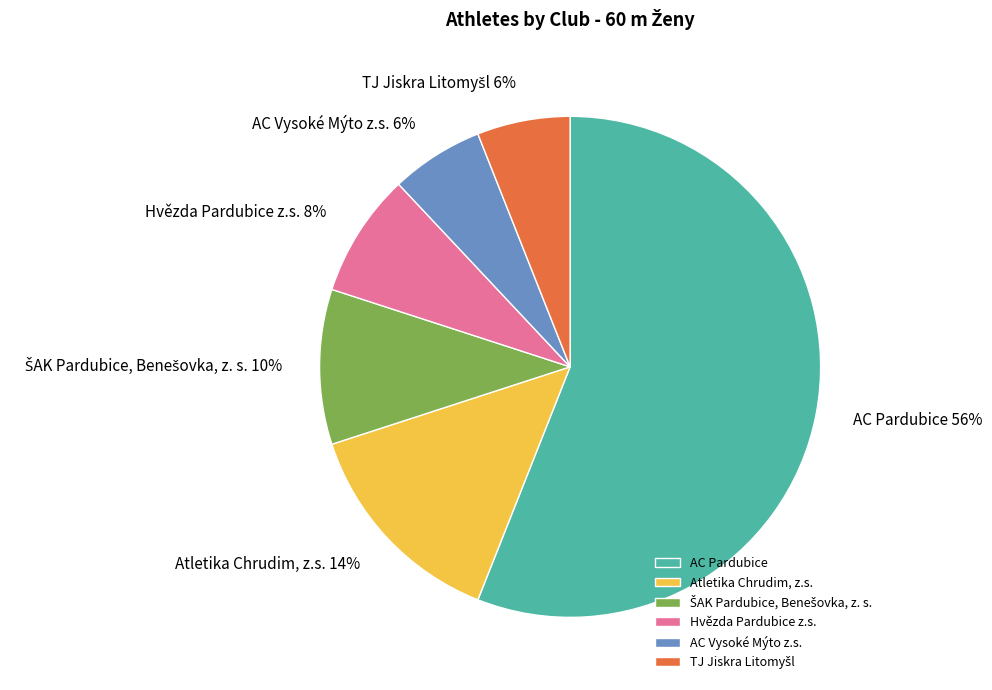

Which slice is the largest?

AC Pardubice